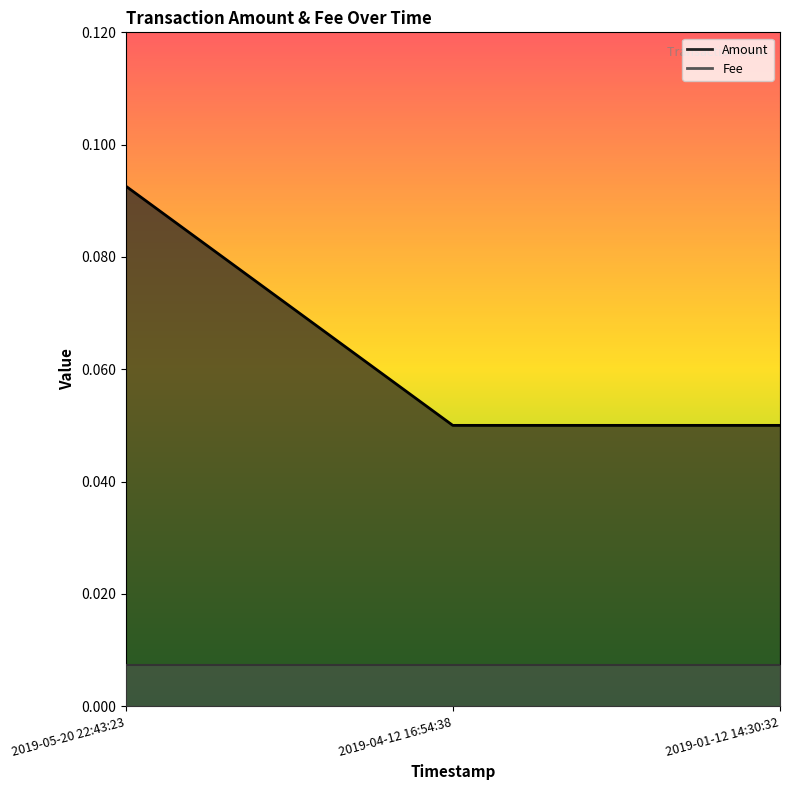

Rank the categories by value from lowest to highest.

2019-04-12 16:54:38, 2019-01-12 14:30:32, 2019-05-20 22:43:23